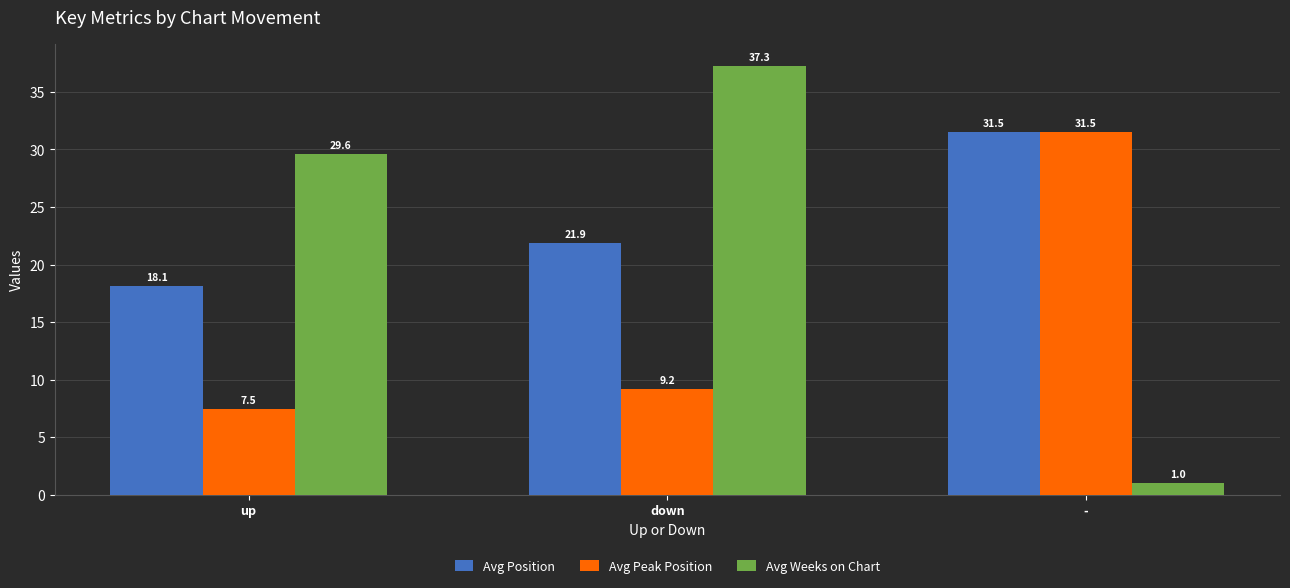

How many groups of bars are there?

3